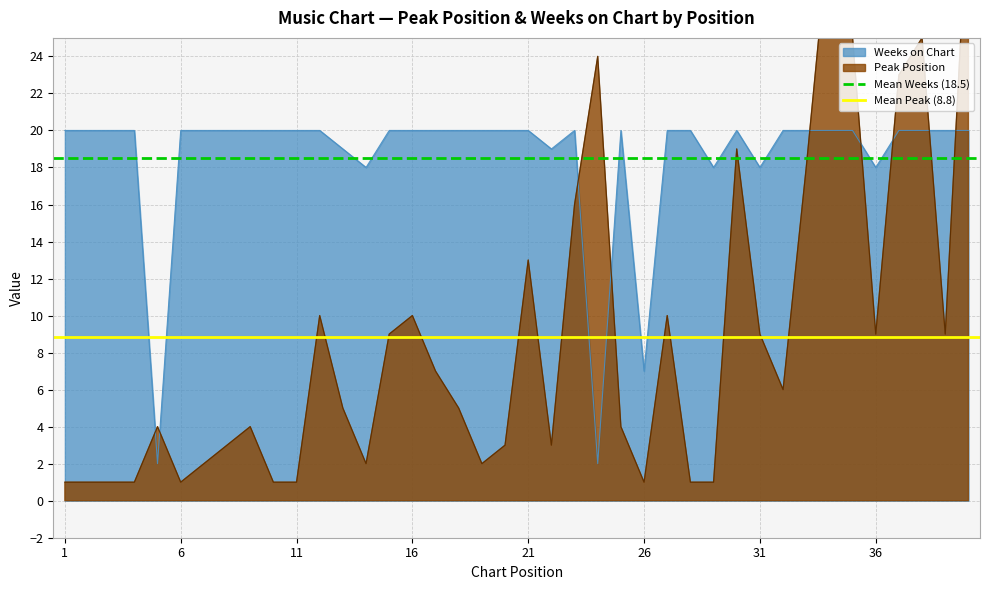

Does the chart have visible grid lines?

Yes